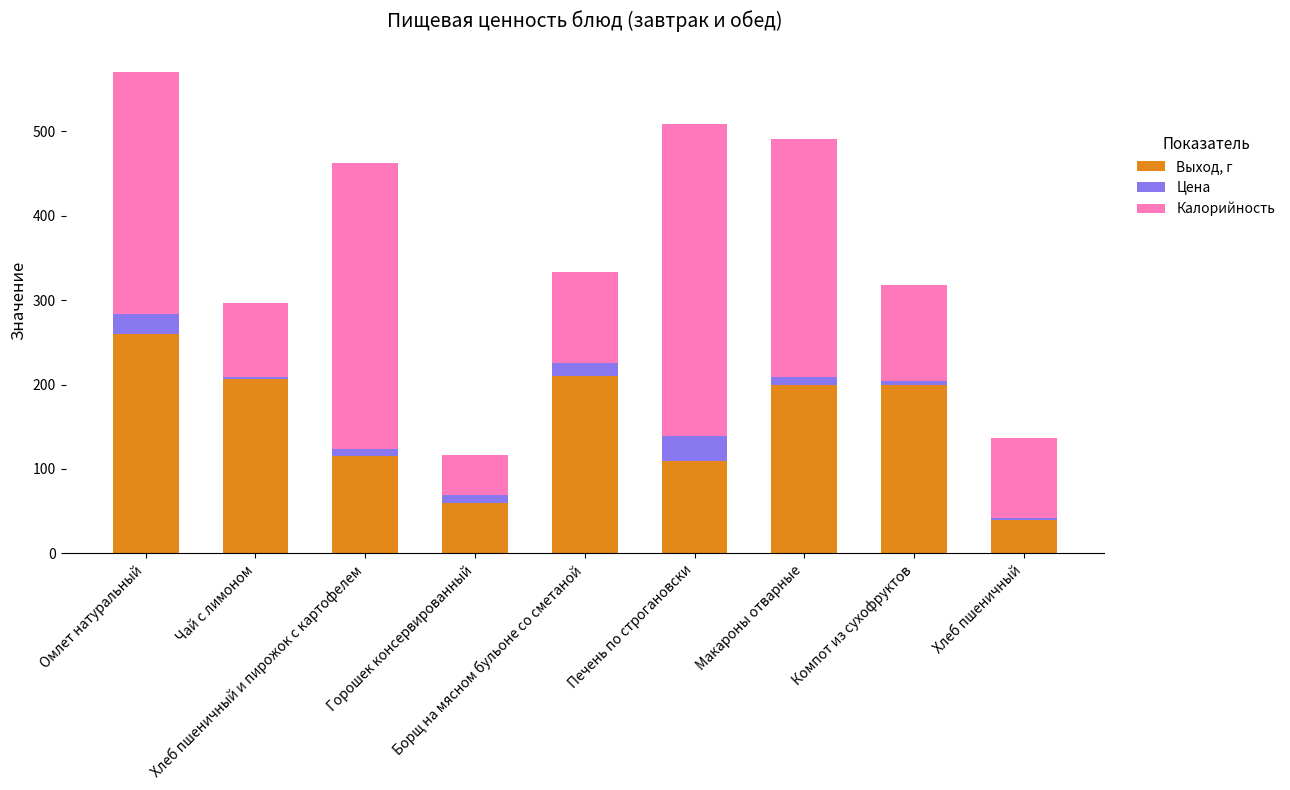

What is the maximum value for Выход, г?

260.0